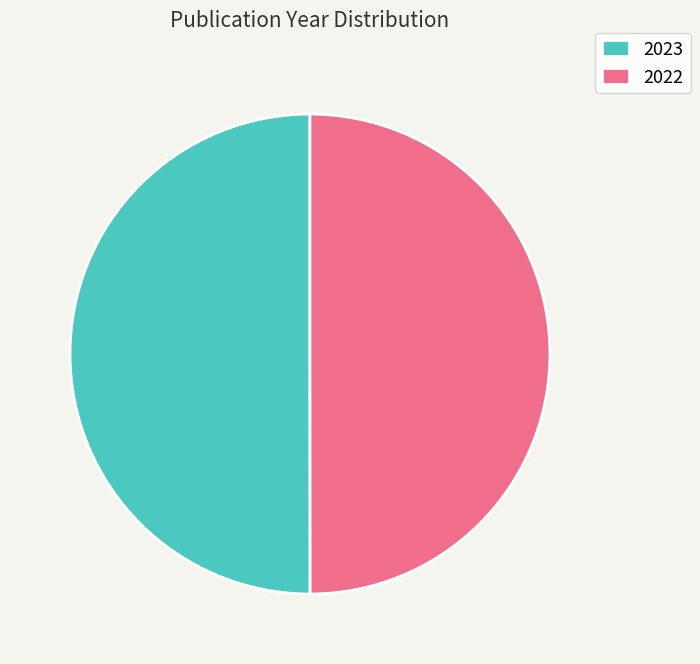

Do 2022 and 2023 together represent more than half of the pie?

Yes